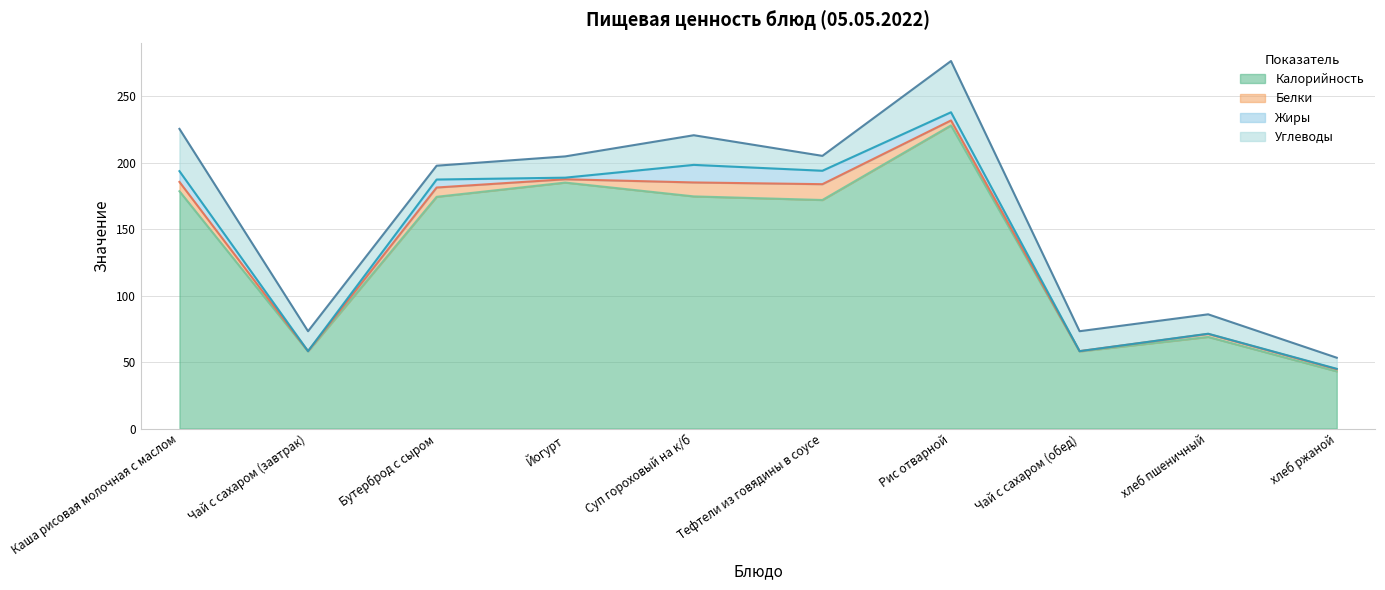

Which label corresponds to the largest value in the chart?

Рис отварной